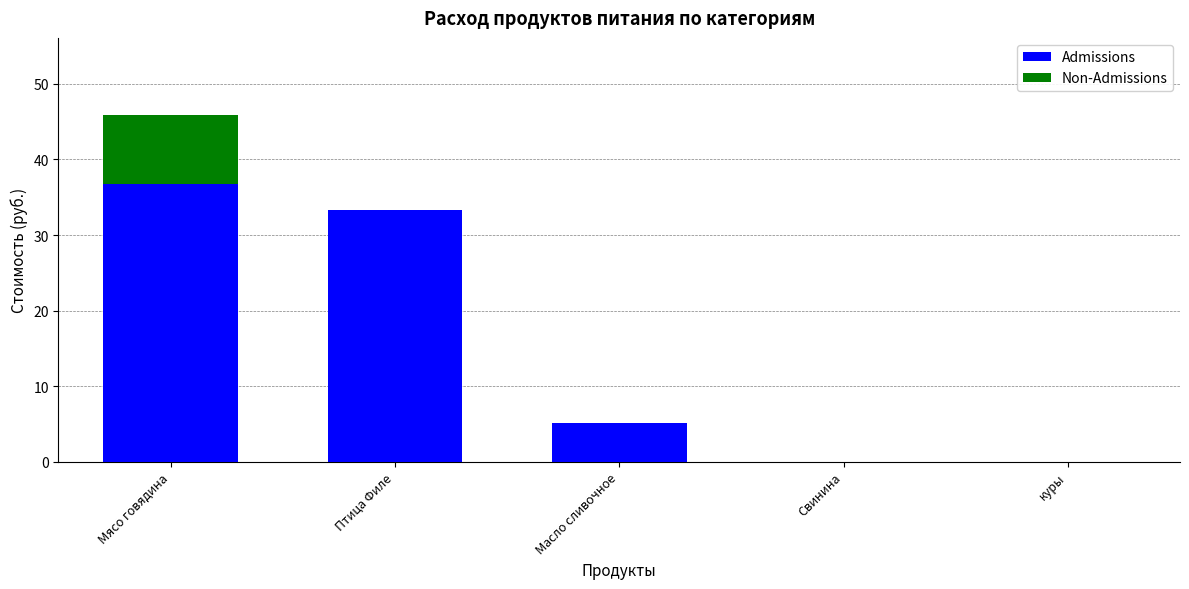

Reading left to right, list the values for the Admissions series.

Мясо говядина=36.8	Птица Филе=33.3	Масло сливочное=5.1	Свинина=0.0	куры=0.0